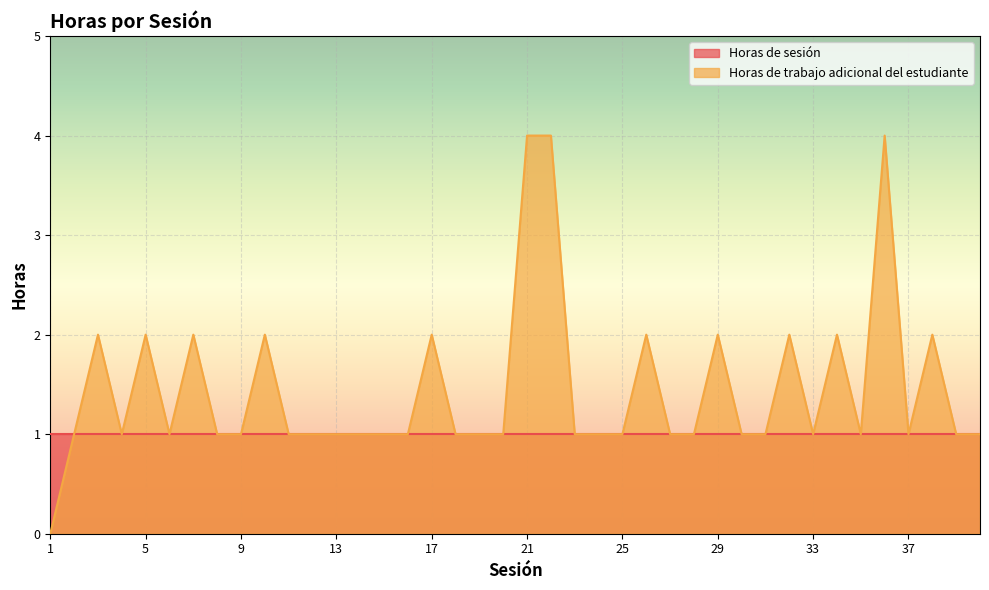

The value at 26 is 1. True or false?

False